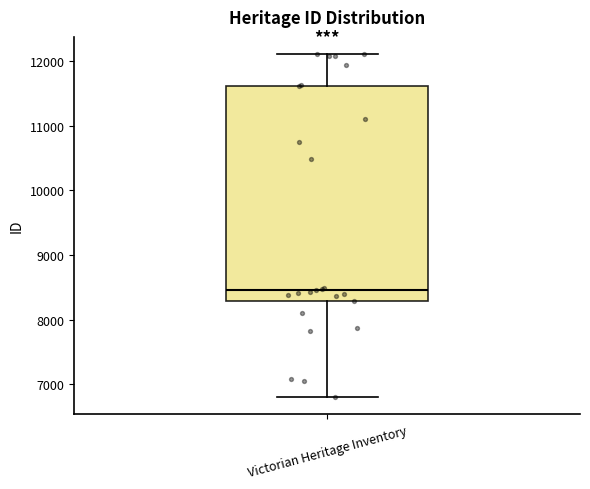

Transcribe this box plot: give where the median line is, the range the box spans, and where the two whiskers end, as read against the y-axis. The values are not printed on the chart, so give them approximately, as read against the axis.

median 8500, box 8300 to 11600, whiskers 6800 to 12100